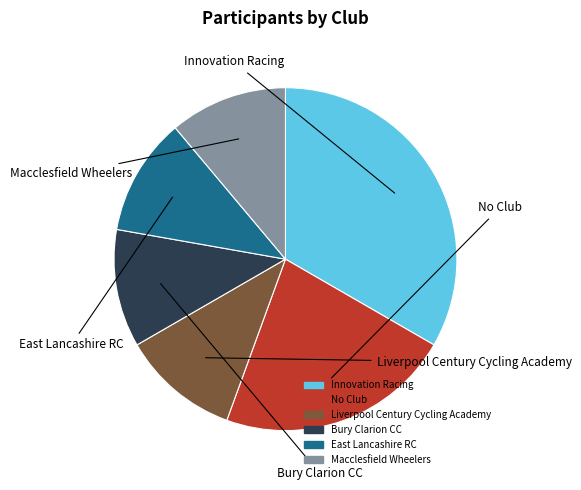

Does any single category account for the majority?

No